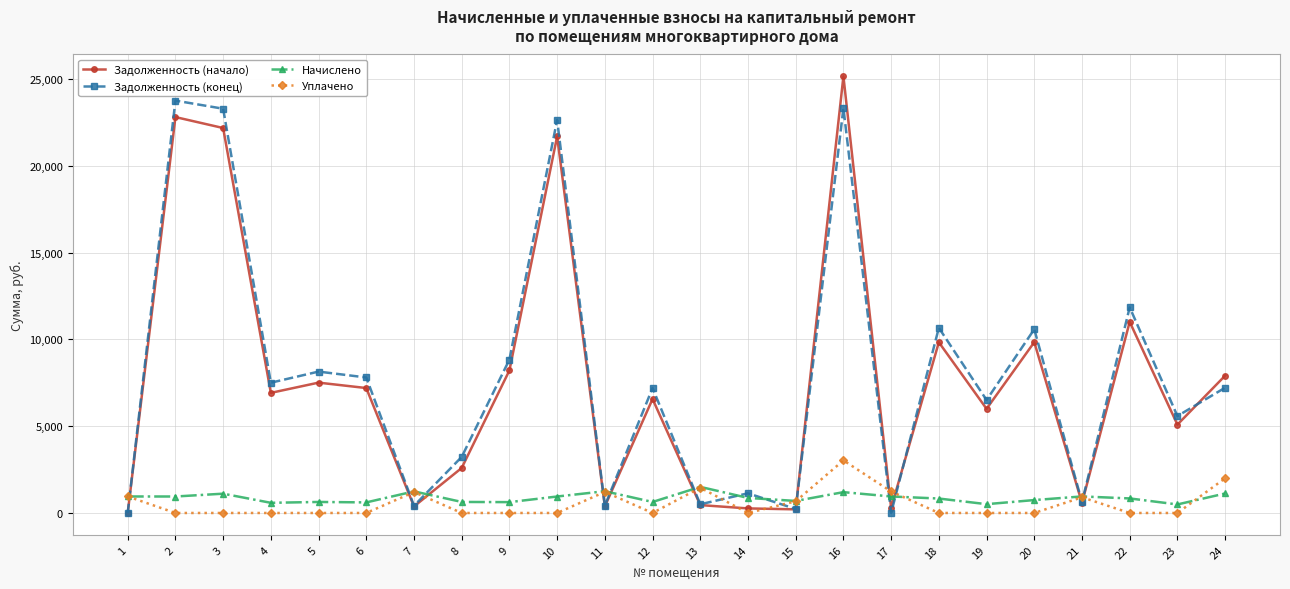

The value of Уплачено at 8 is 1136.7. True or false?

False